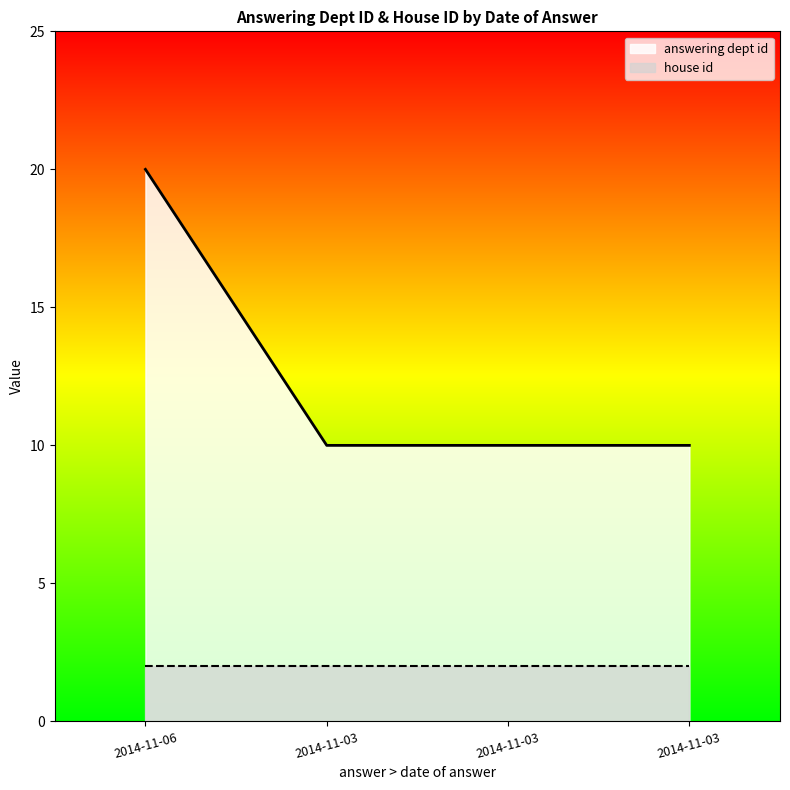

How many series are shown in this chart?

2